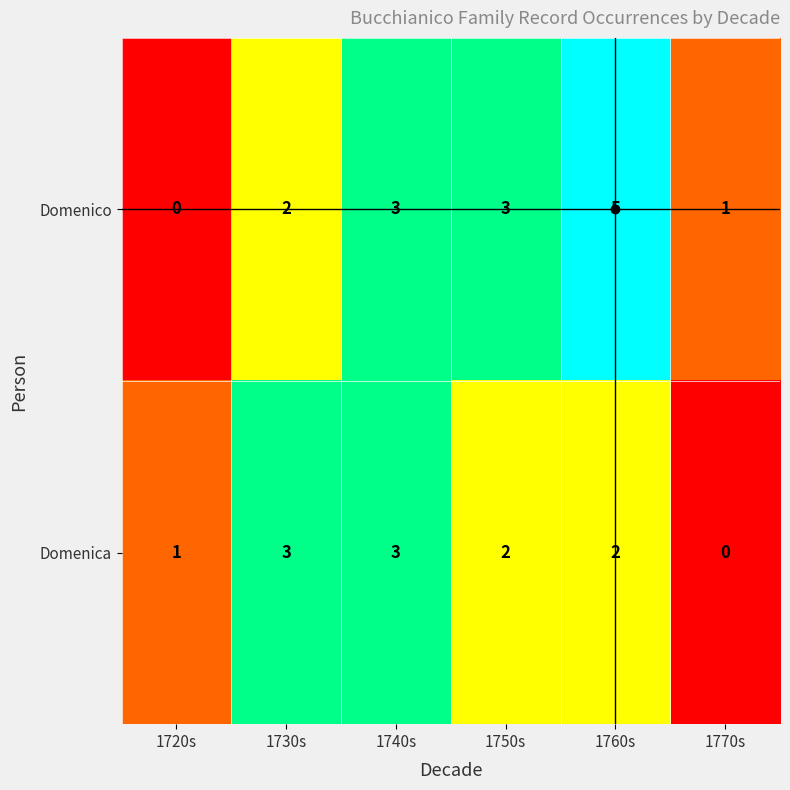

How many positive values does the Domenico series have?

5